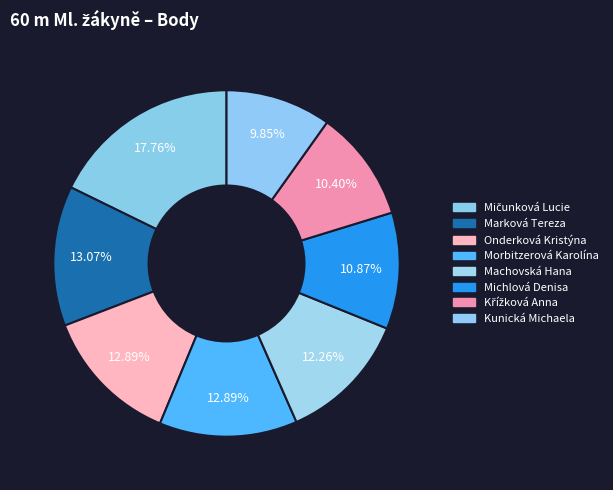

True or false: Mičunková Lucie accounts for 9% of the total.

False